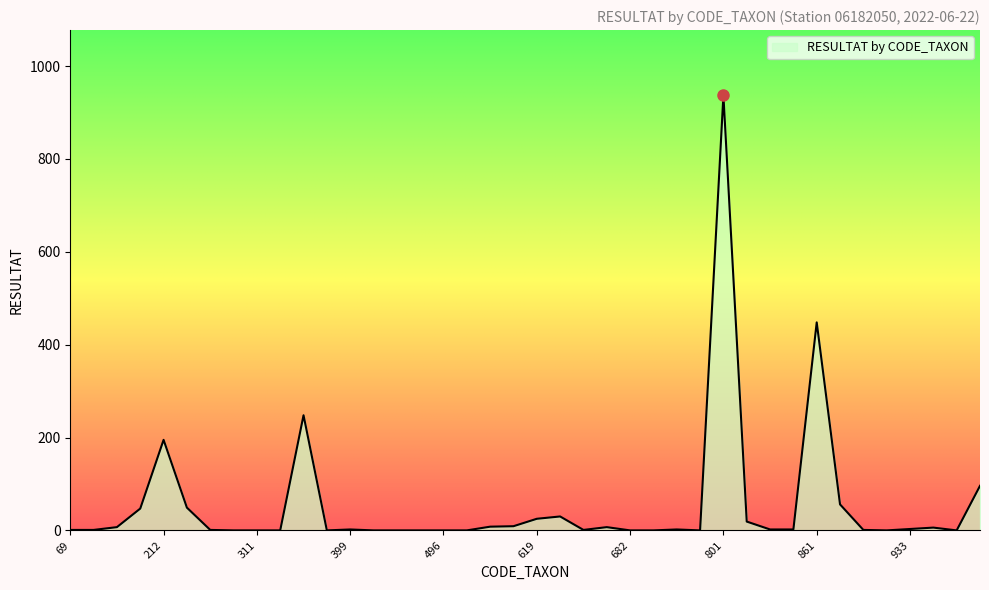

What is the difference between the maximum and minimum values?

937